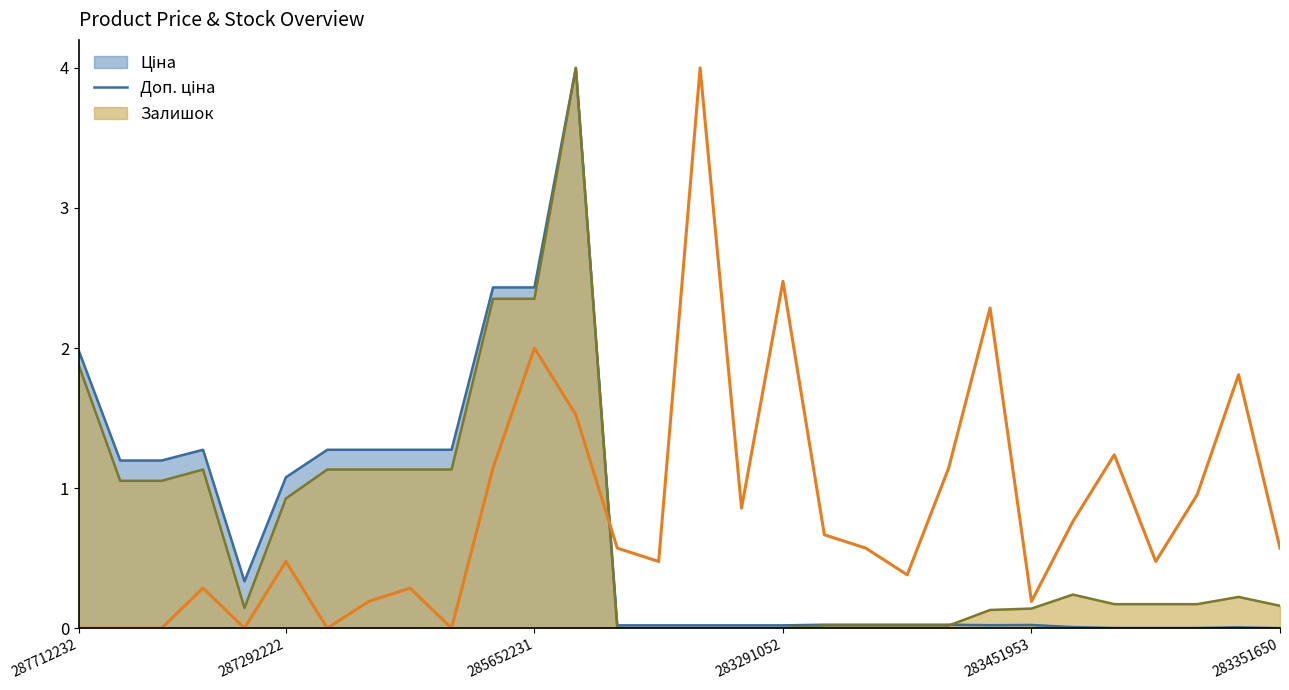

How many lines are shown in the chart?

3